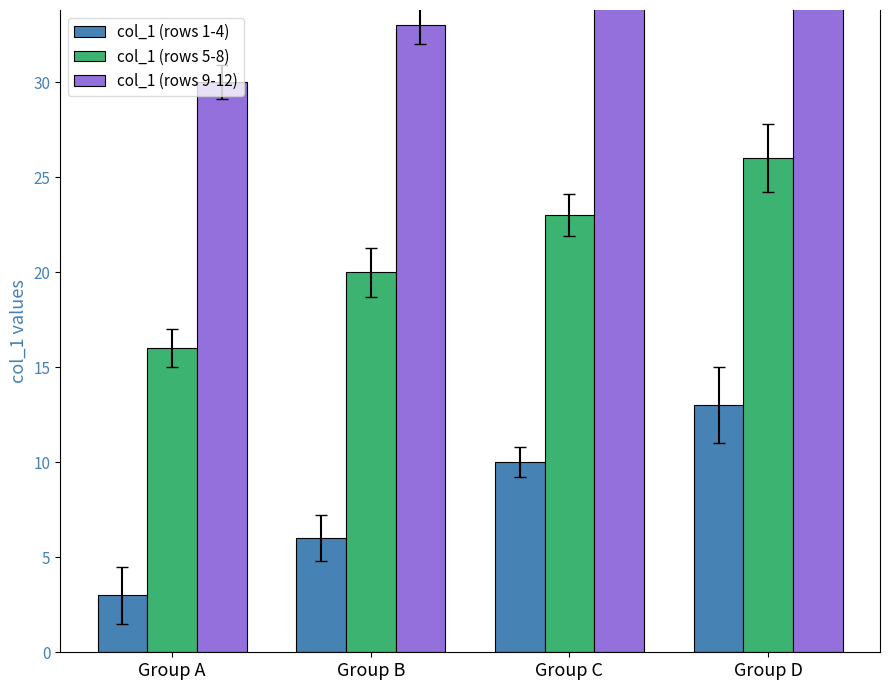

What is the sum of the col_1 (rows 1-4) values at Group C and Group B?

16